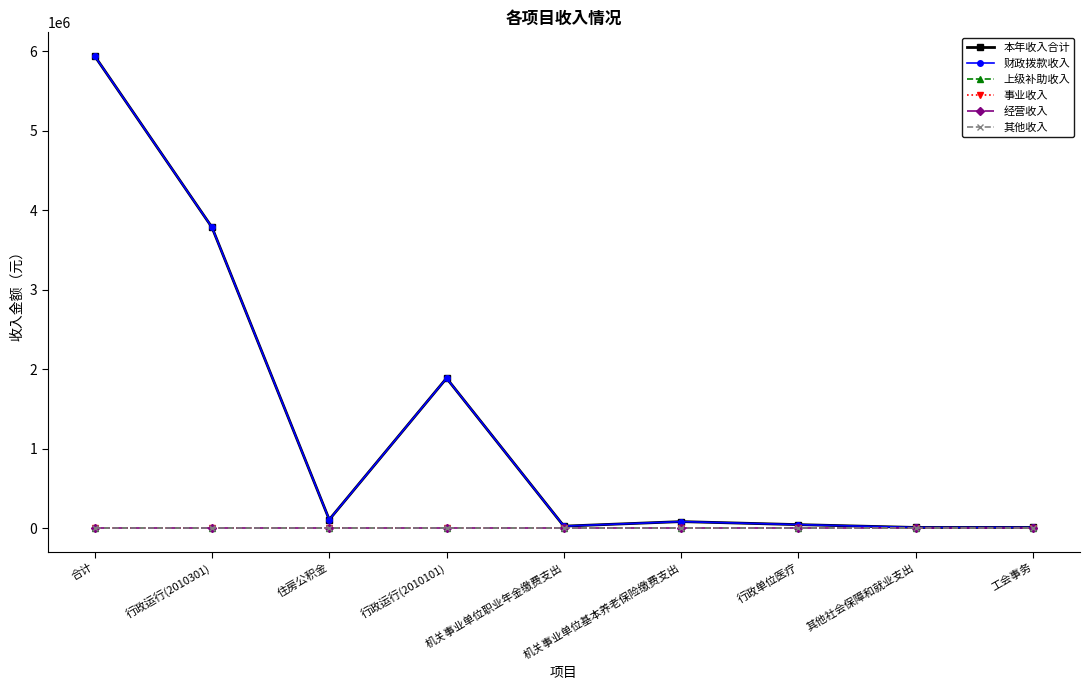

Which series has the largest total across all categories?

本年收入合计